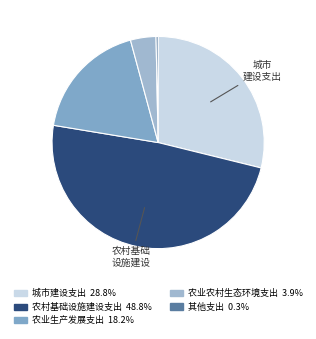

Does any single category account for the majority?

No